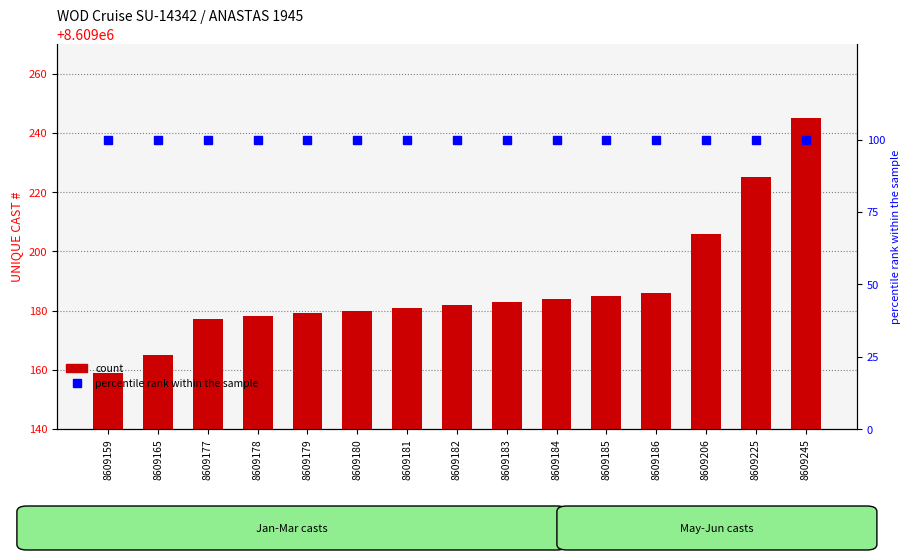

What is the spread (max minus min) of values at 8609185?

8609085